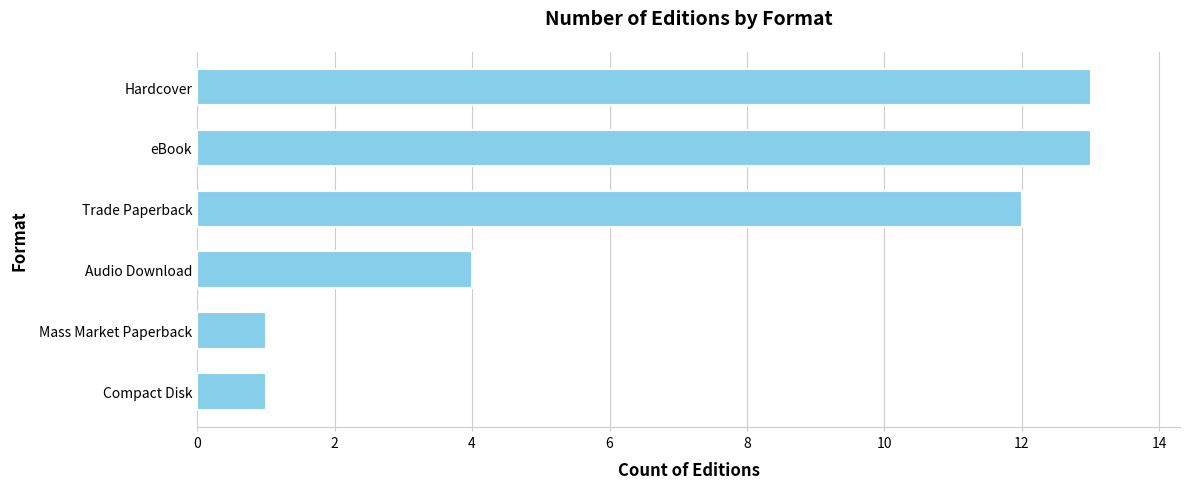

What is the maximum value shown in the chart?

13